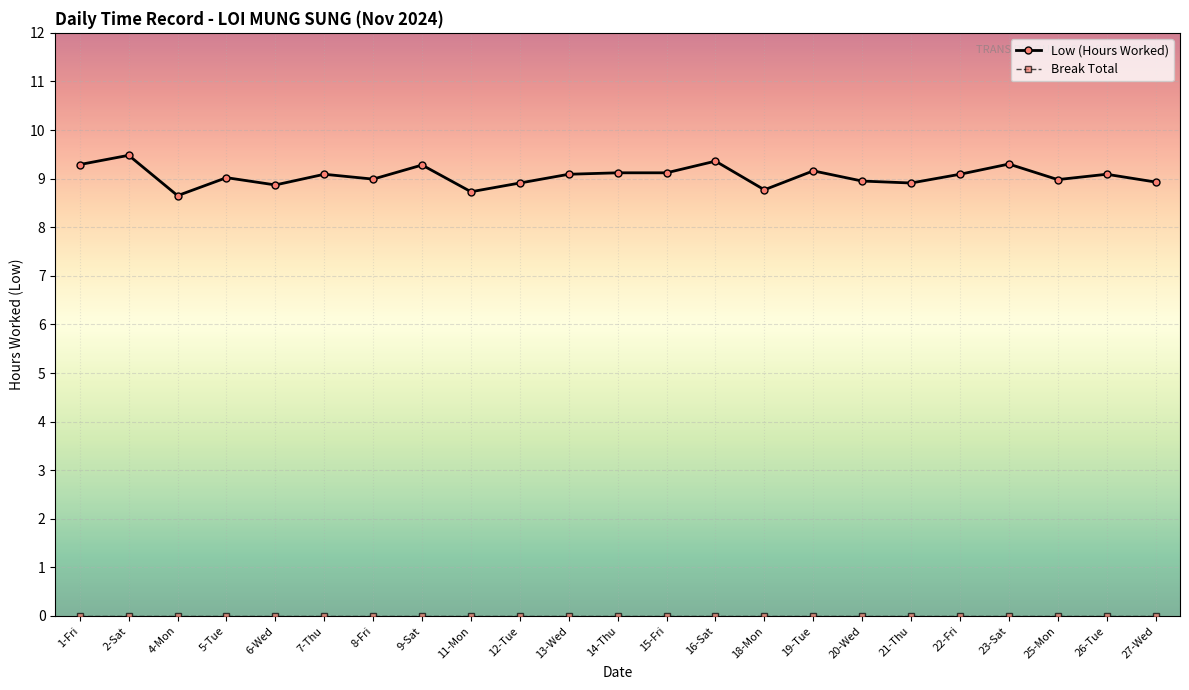

Count the number of data series in this chart.

2